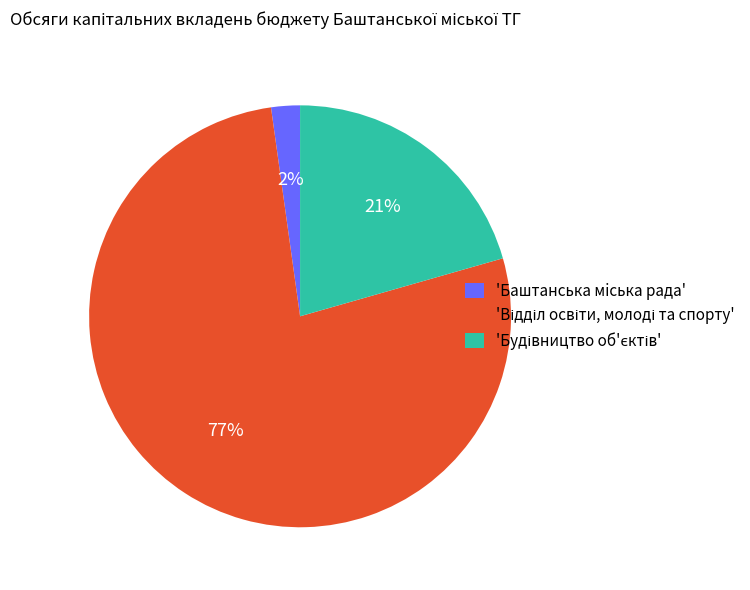

Is there any slice that represents more than half of the pie?

Yes